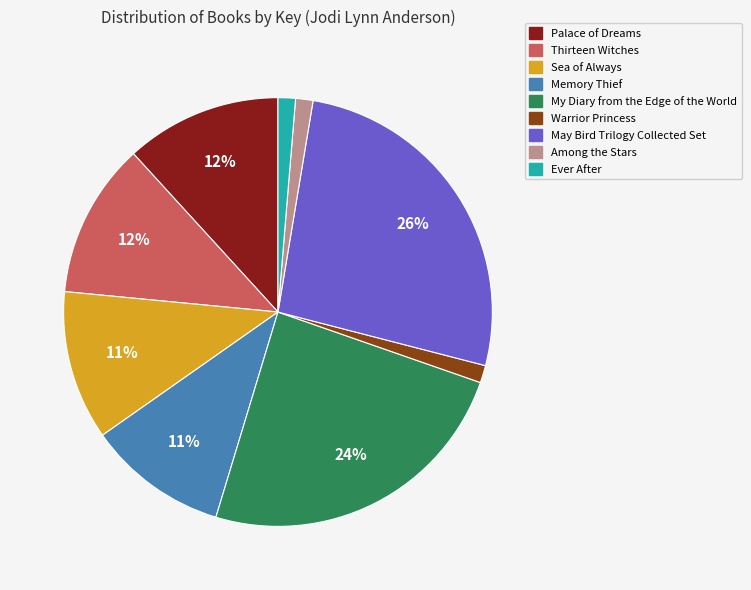

How many slices are in this pie chart?

9